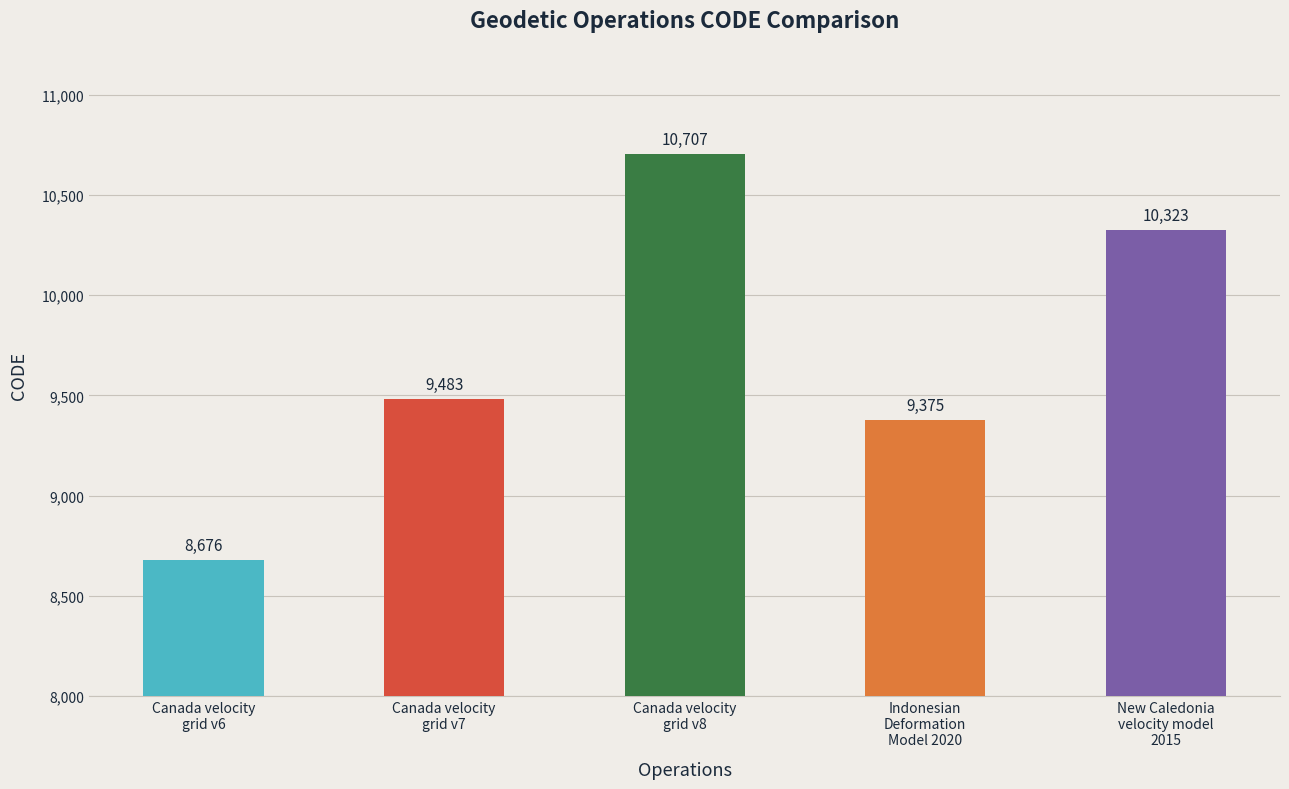

List the labels in order of value, smallest first.

Canada velocity
grid v6, Indonesian
Deformation
Model 2020, Canada velocity
grid v7, New Caledonia
velocity model
2015, Canada velocity
grid v8